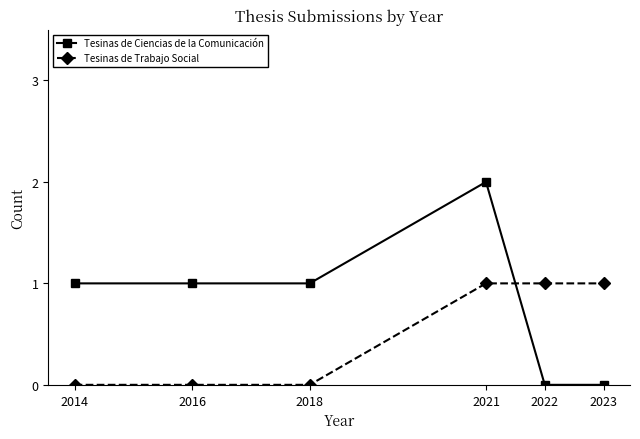

At which category is the sum across all series the highest?

2021